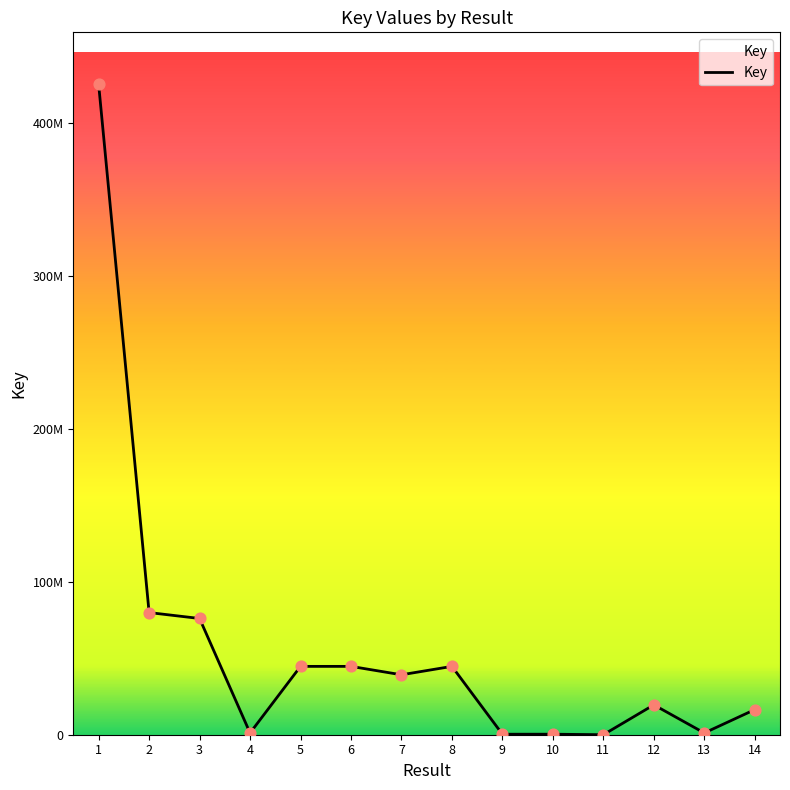

Approximately how many times larger is the value at 1 compared to 12?

21.8